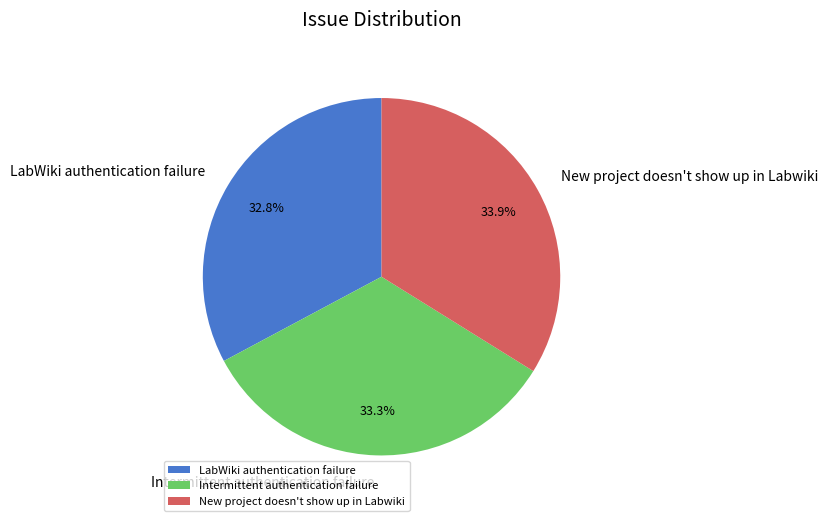

The LabWiki authentication failure slice represents 33% of the pie. True or false?

True